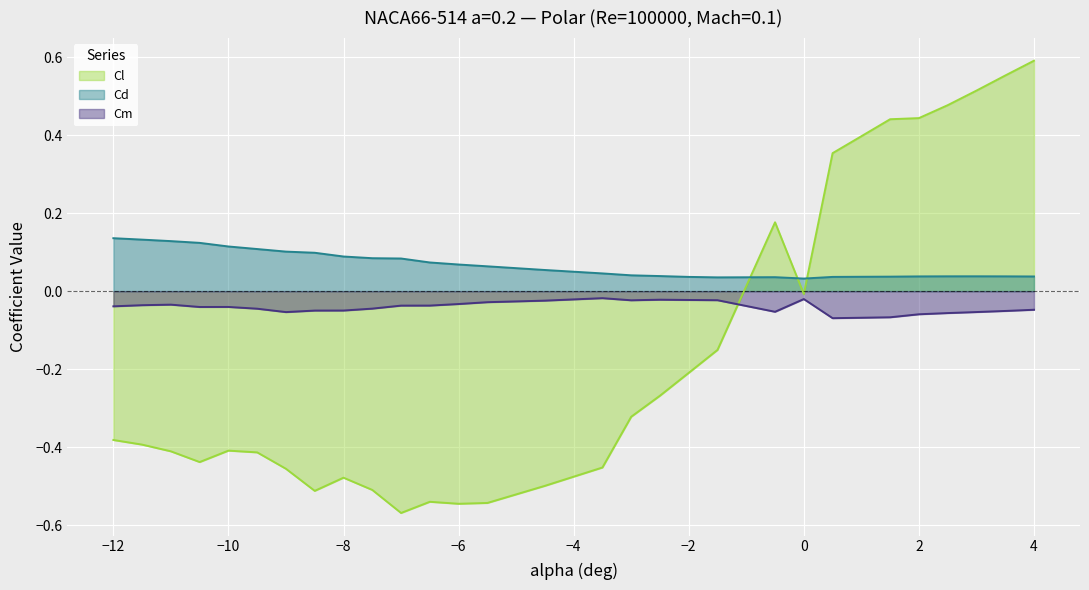

Does the chart display data point markers on the line(s)?

No